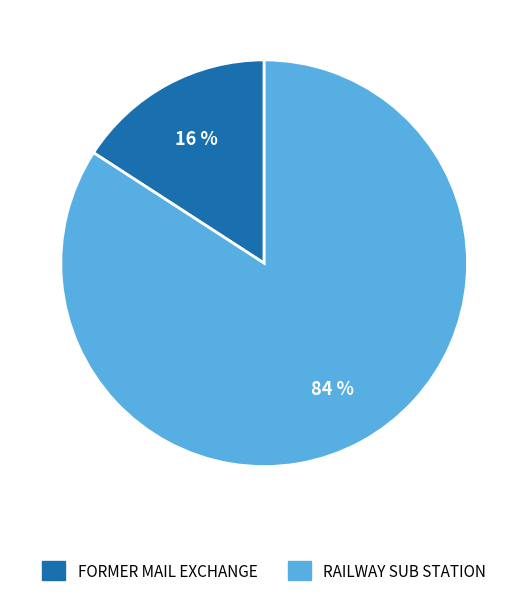

To the nearest percent, what portion does RAILWAY SUB STATION represent?

84%